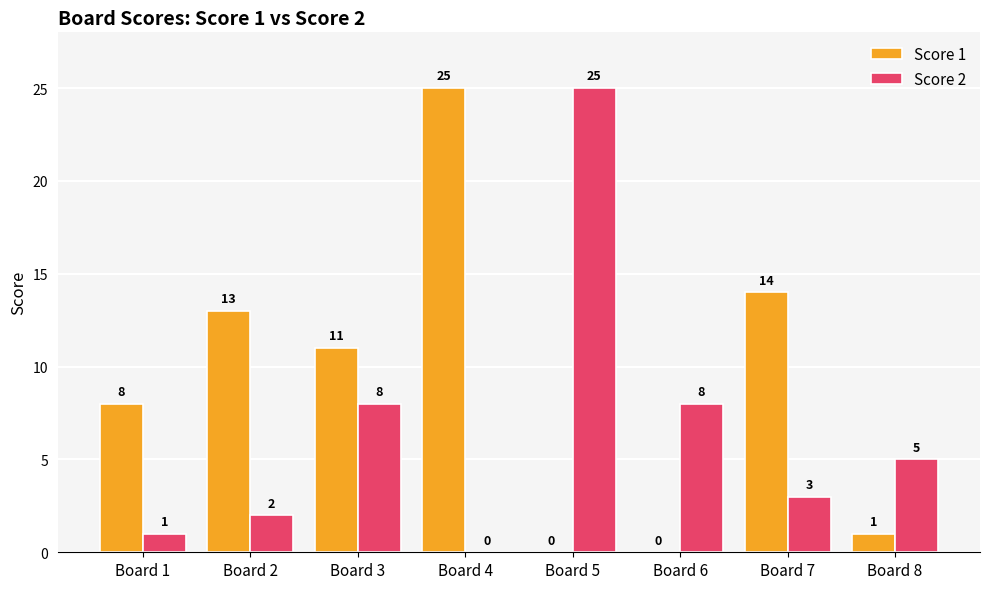

Between Board 7 and Board 8, which series saw the biggest shift?

Score 1